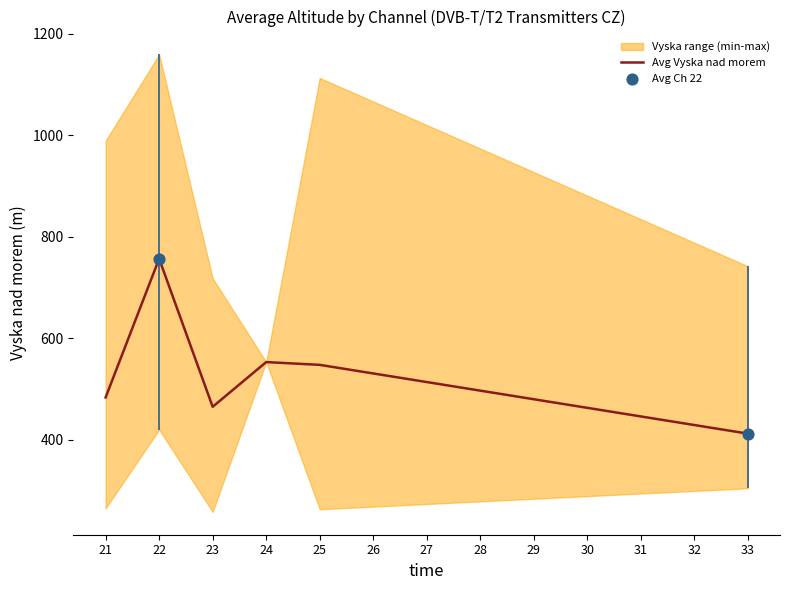

Which has a higher value, 28 or 27?

27